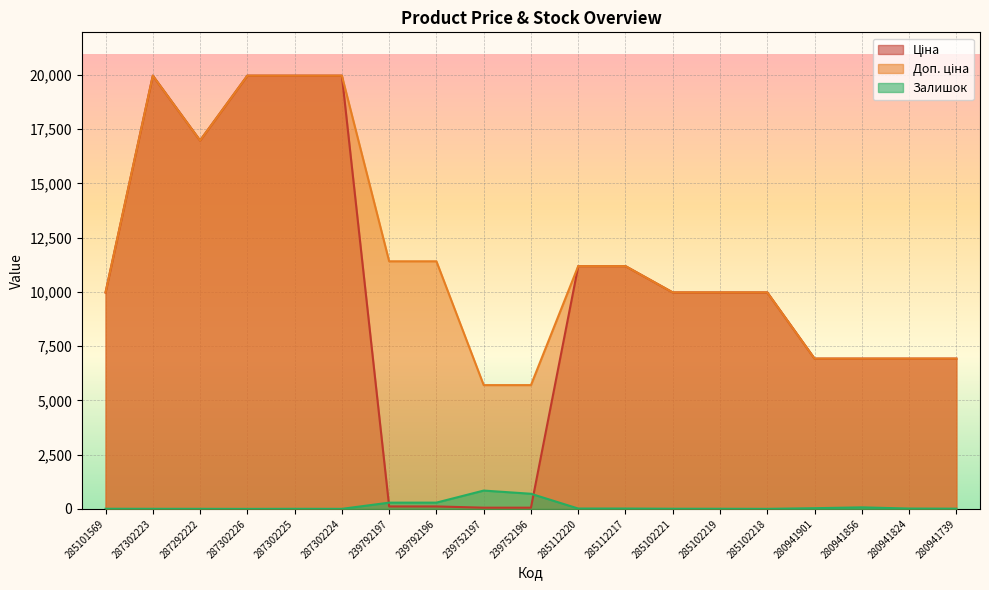

Rank the series at 285112220 from highest to lowest value.

Ціна, Доп. ціна, Залишок